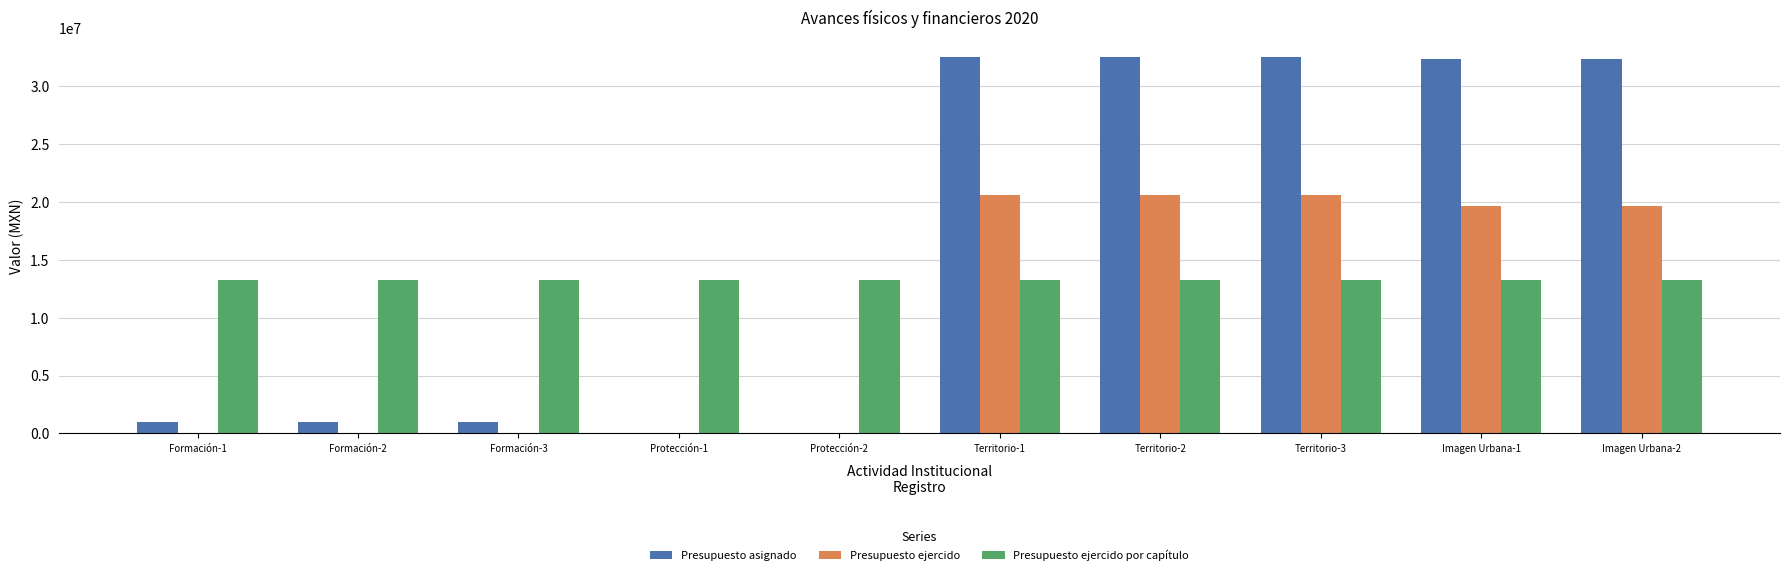

What is the total value across all series at Territorio-1?

66362512.1